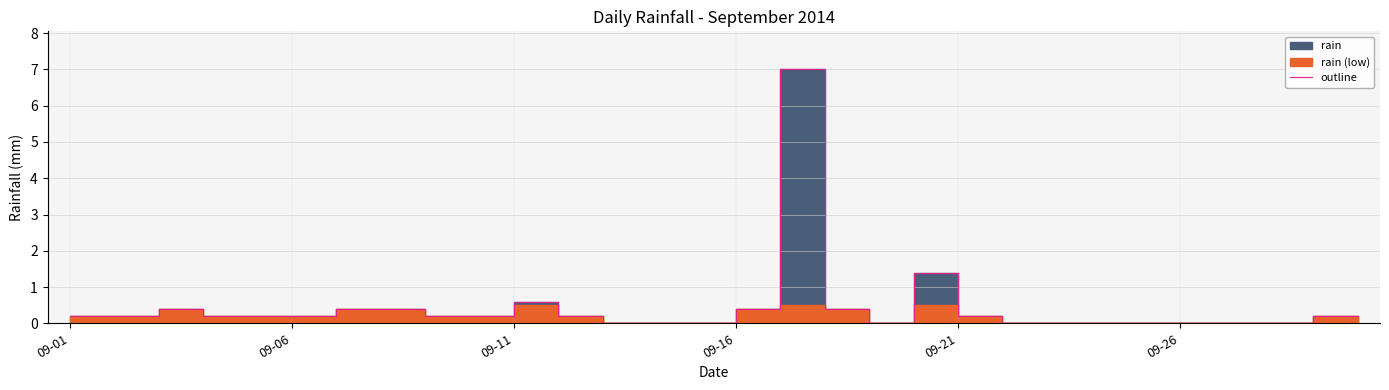

What is the sum of all values?

13.2